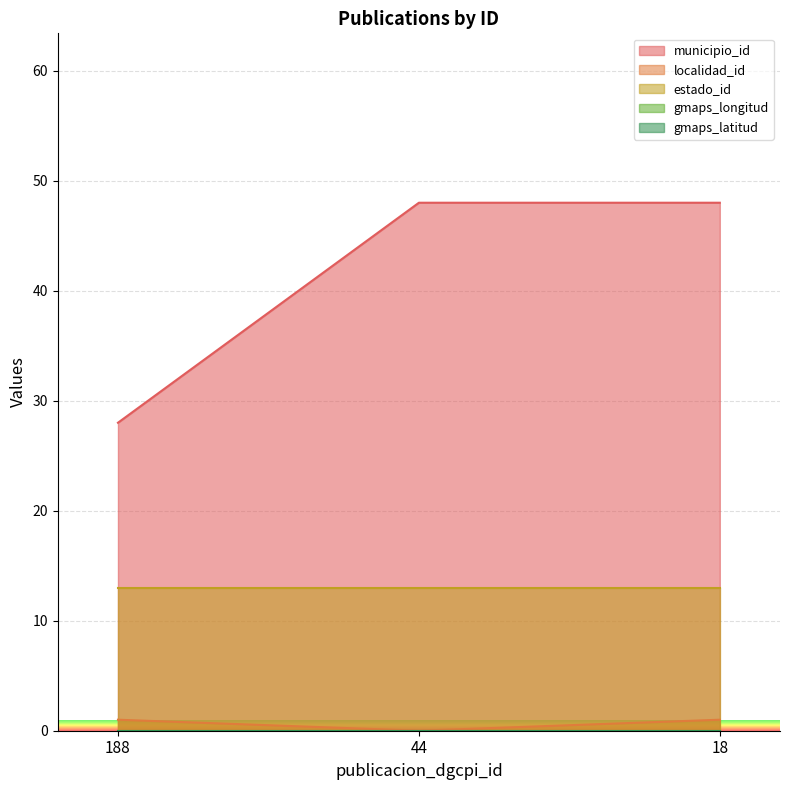

How many categories are shown in the chart?

3